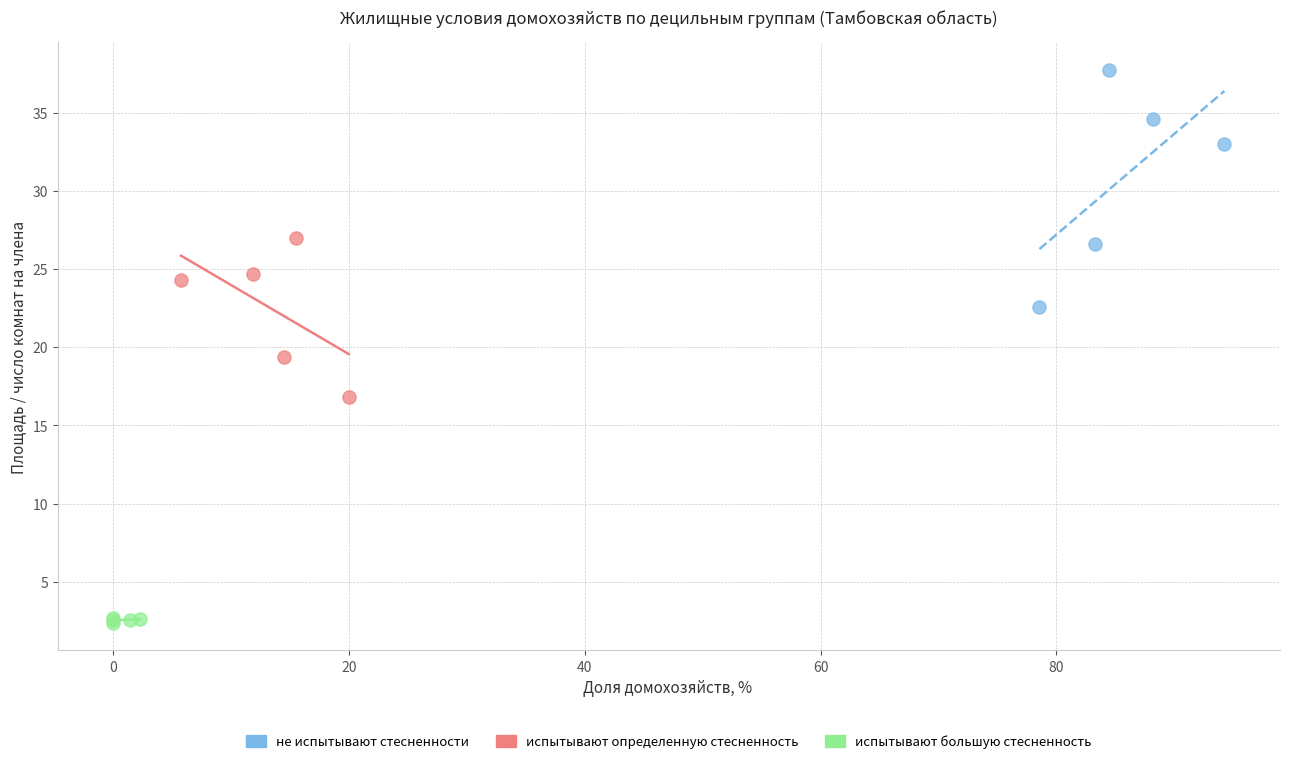

Which series reaches the maximum Y coordinate?

не испытывают стесненности